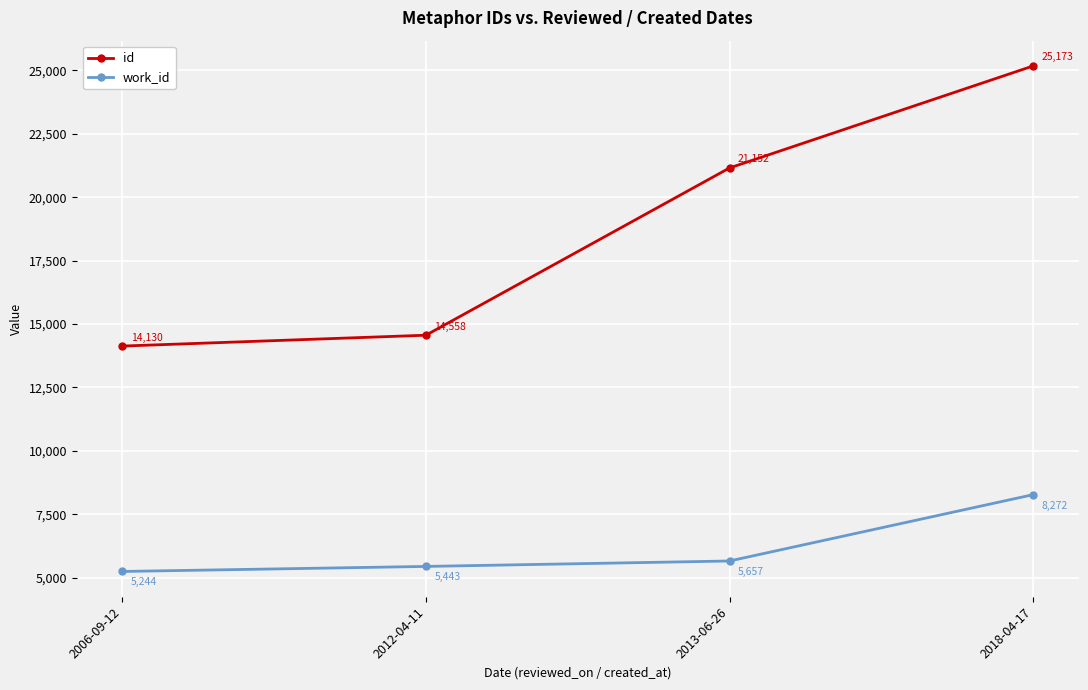

Reading left to right, extract all data points from this chart.

id: 14130	14558	21152	25173
work_id: 5244	5443	5657	8272